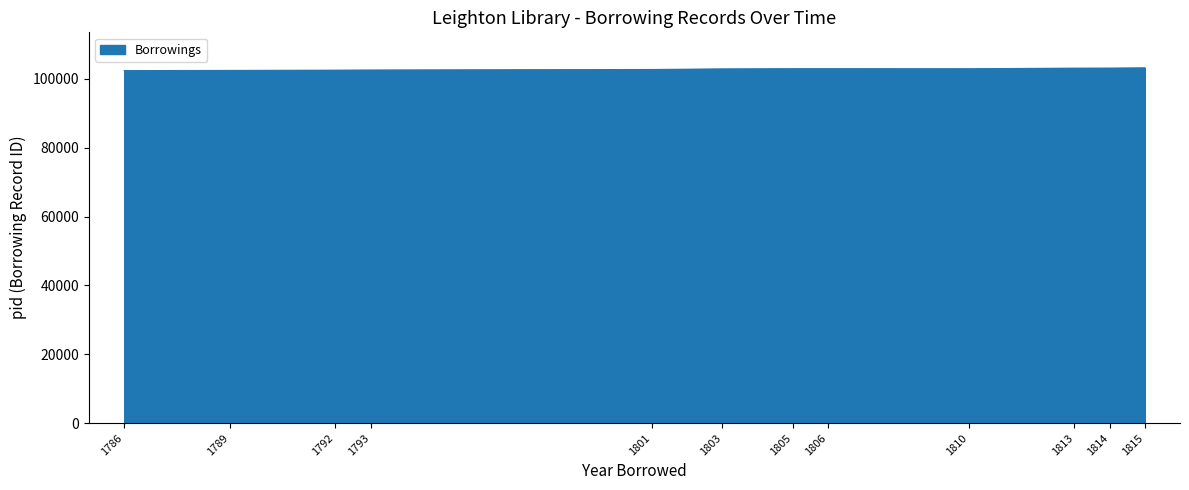

Where does the data first go above 102968?

1805